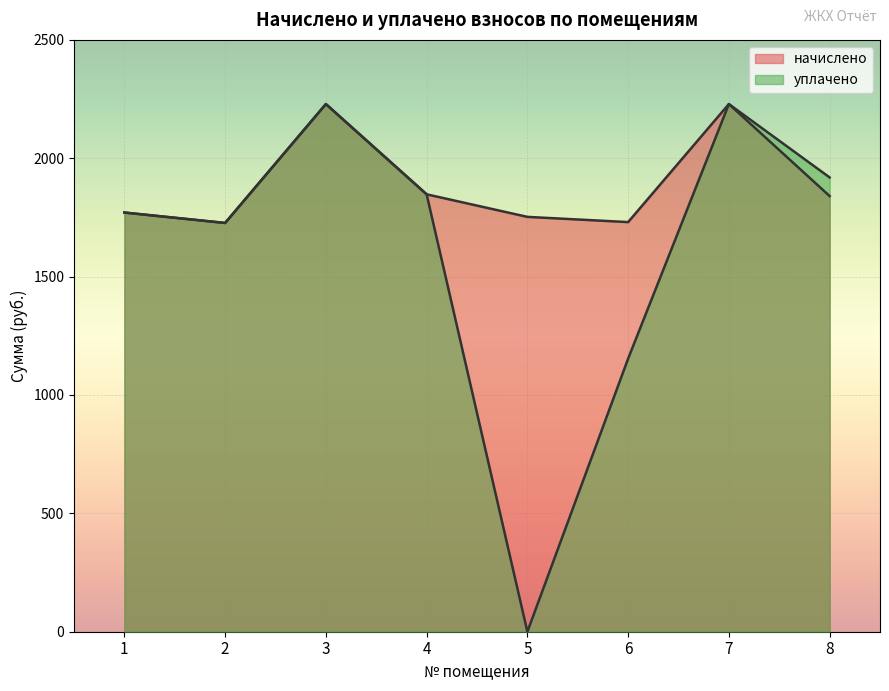

What is the total value across all series at 1?

3541.4